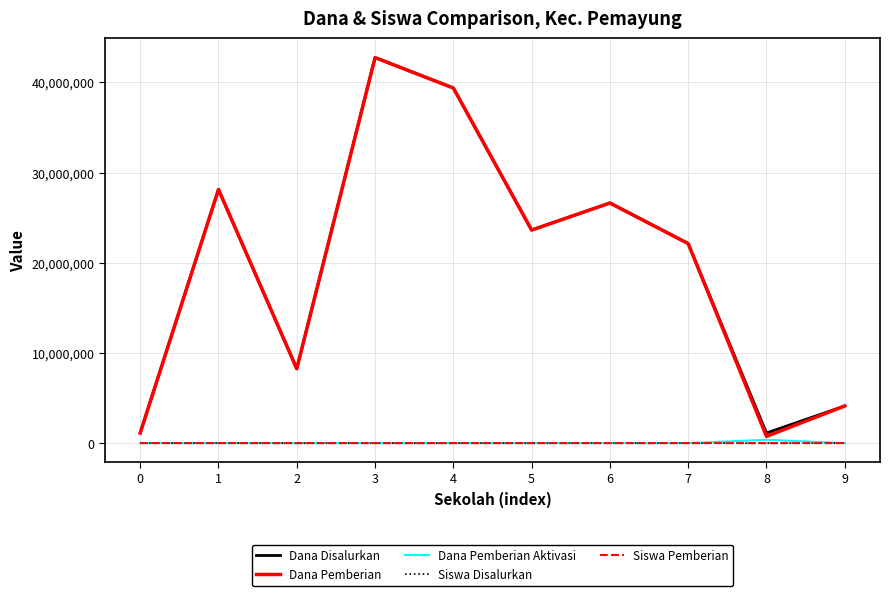

True or false: Dana Disalurkan and Siswa Disalurkan intersect in this chart.

False